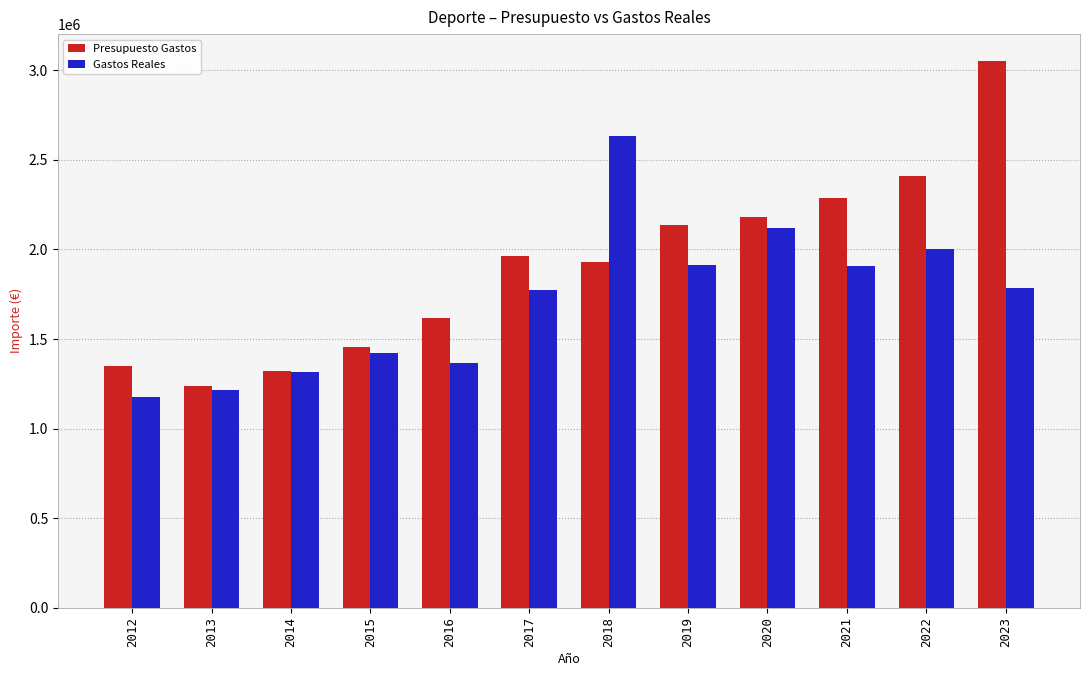

What is the sum of all Presupuesto Gastos values?

22928280.0